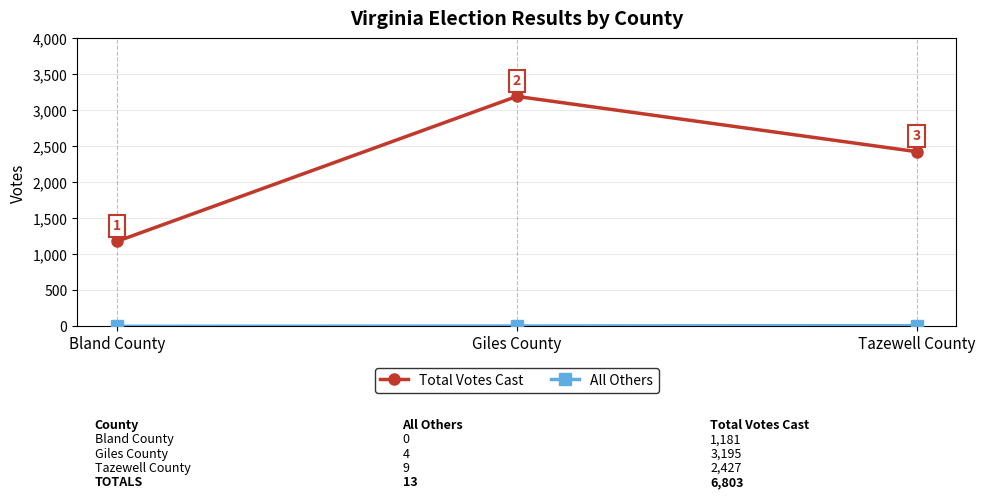

Is it true that Total Votes Cast equals 1181 at Bland County?

True